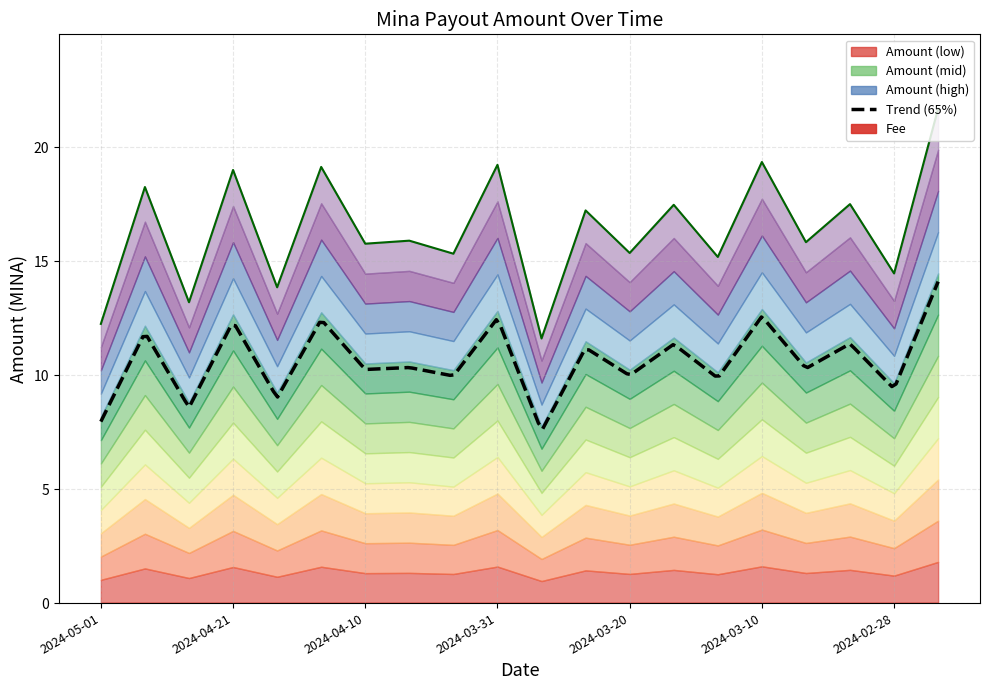

What is the approximate value at 2024-02-25?

21.7